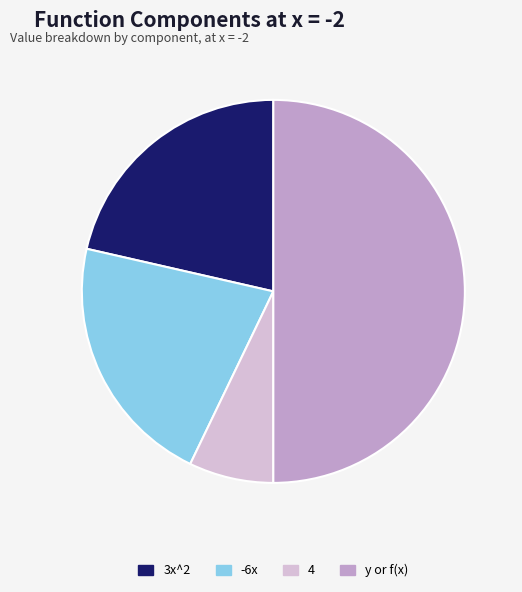

What is the largest slice in the pie chart?

y or f(x)